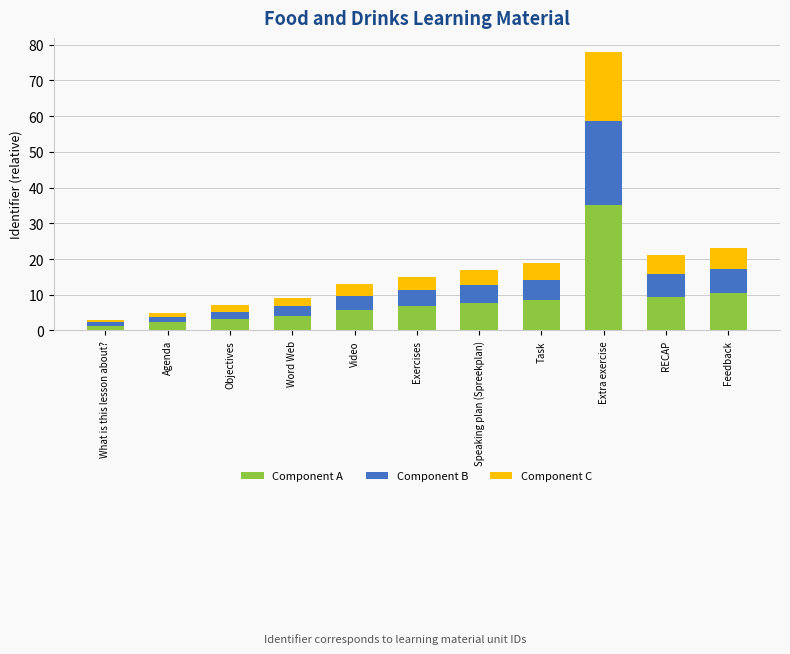

What is the maximum value for Component A?

35.1